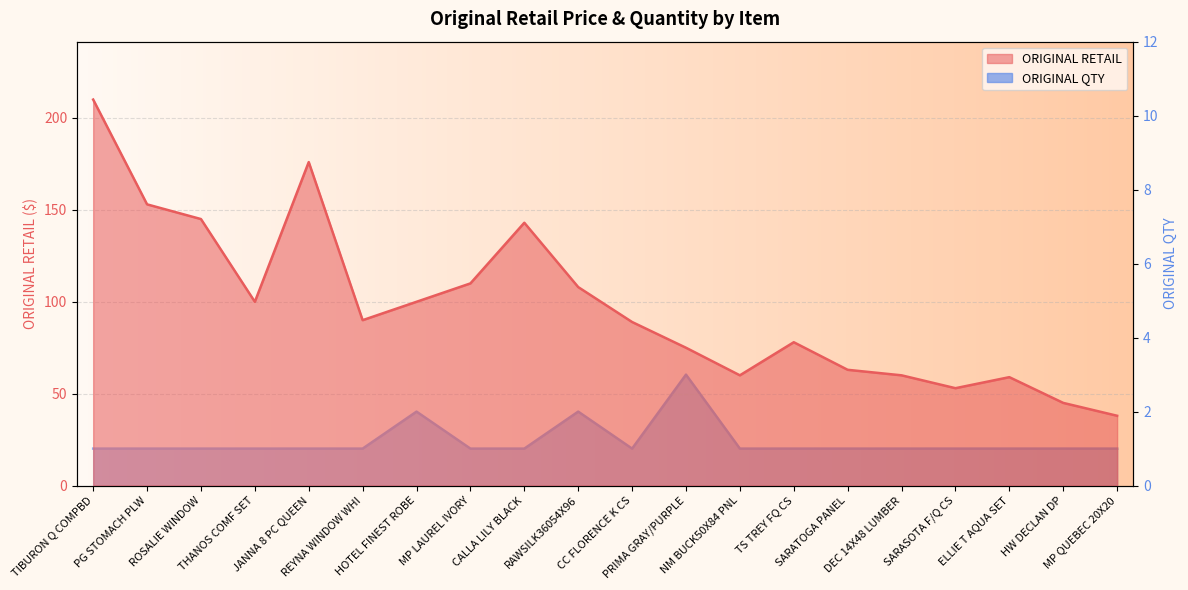

Reading left to right, list all the values displayed in this chart.

ORIGINAL RETAIL: TIBURON Q COMPBD=210.0	PG STOMACH PLW=153.0	ROSALIE WINDOW=145.0	THANOS COMF SET=100.0	JANNA 8 PC QUEEN=176.0	REYNA WINDOW WHI=90.0	HOTEL FINEST ROBE=100.0	MP LAUREL IVORY=110.0	CALLA LILY BLACK=143.0	RAWSILK36054X96=108.0	CC FLORENCE K CS=89.0	PRIMA GRAY/PURPLE=75.0	NM BUCK50X84 PNL=60.0	TS TREY FQ CS=78.0	SARATOGA PANEL=63.0	DEC 14X48 LUMBER=60.0	SARASOTA F/Q CS=53.0	ELLIE T AQUA SET=59.0	HW DECLAN DP=45.0	MP QUEBEC 20X20=38.0
ORIGINAL QTY: TIBURON Q COMPBD=1.0	PG STOMACH PLW=1.0	ROSALIE WINDOW=1.0	THANOS COMF SET=1.0	JANNA 8 PC QUEEN=1.0	REYNA WINDOW WHI=1.0	HOTEL FINEST ROBE=2.0	MP LAUREL IVORY=1.0	CALLA LILY BLACK=1.0	RAWSILK36054X96=2.0	CC FLORENCE K CS=1.0	PRIMA GRAY/PURPLE=3.0	NM BUCK50X84 PNL=1.0	TS TREY FQ CS=1.0	SARATOGA PANEL=1.0	DEC 14X48 LUMBER=1.0	SARASOTA F/Q CS=1.0	ELLIE T AQUA SET=1.0	HW DECLAN DP=1.0	MP QUEBEC 20X20=1.0